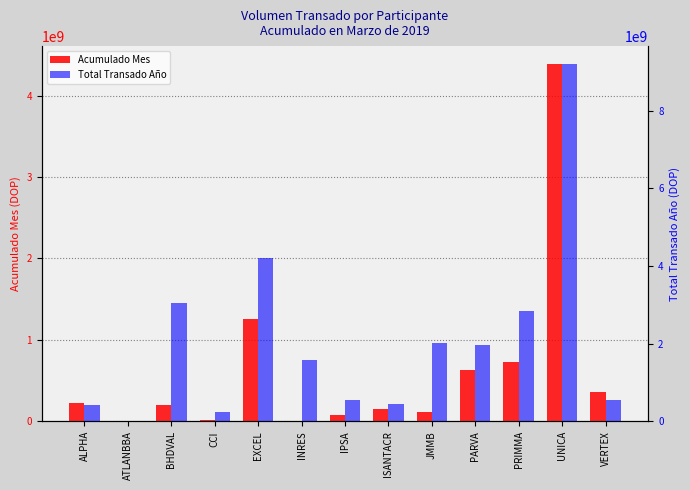

Between IPSA and JMMB, which series saw the biggest shift?

Total Transado Año